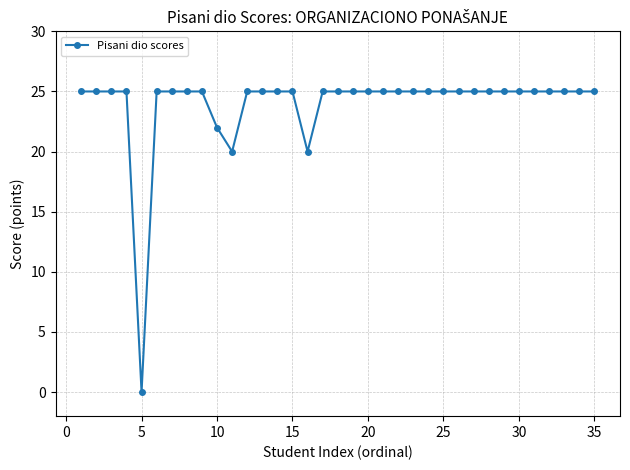

Reading left to right, what are all the values shown in this chart?

25	25	25	25	0	25	25	25	25	22	20	25	25	25	25	20	25	25	25	25	25	25	25	25	25	25	25	25	25	25	25	25	25	25	25